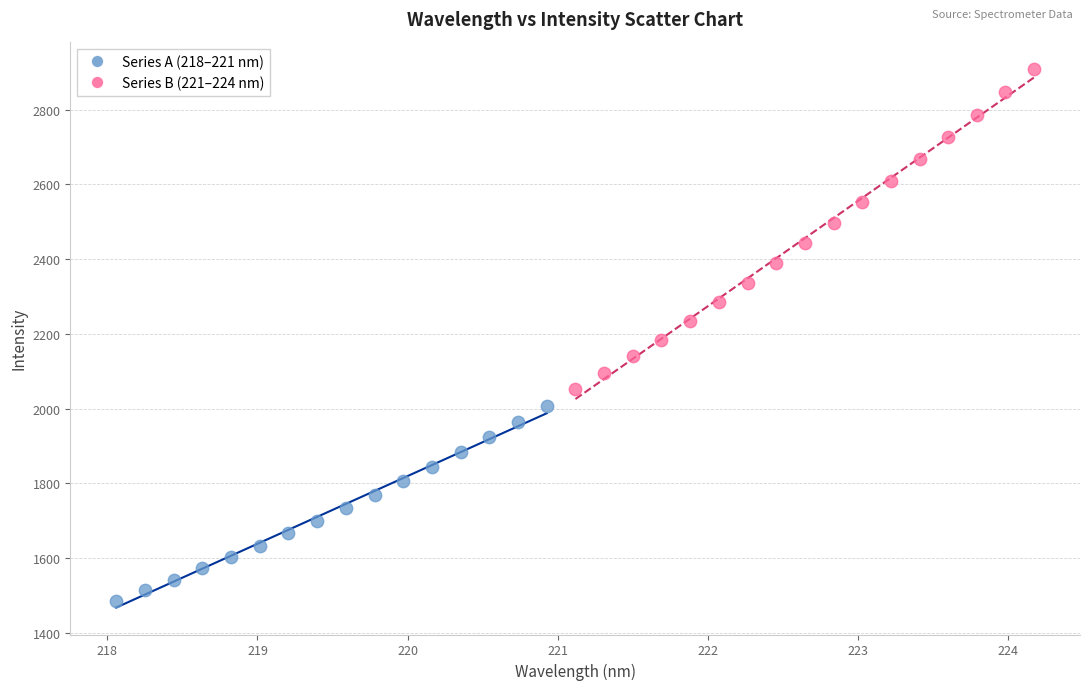

Which series contains the lowest Y value?

Series A (218–221 nm)